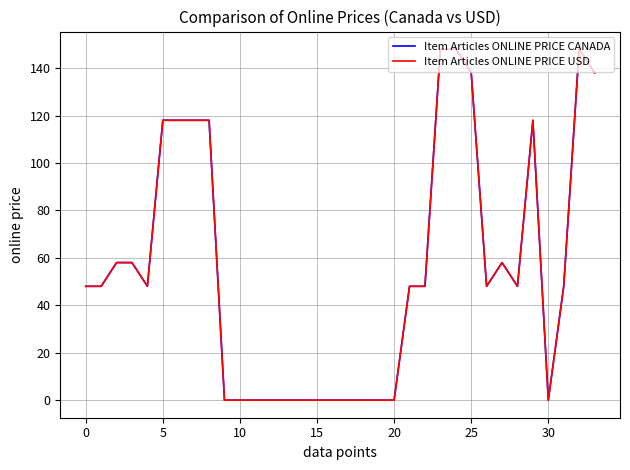

Does the chart have visible grid lines?

Yes